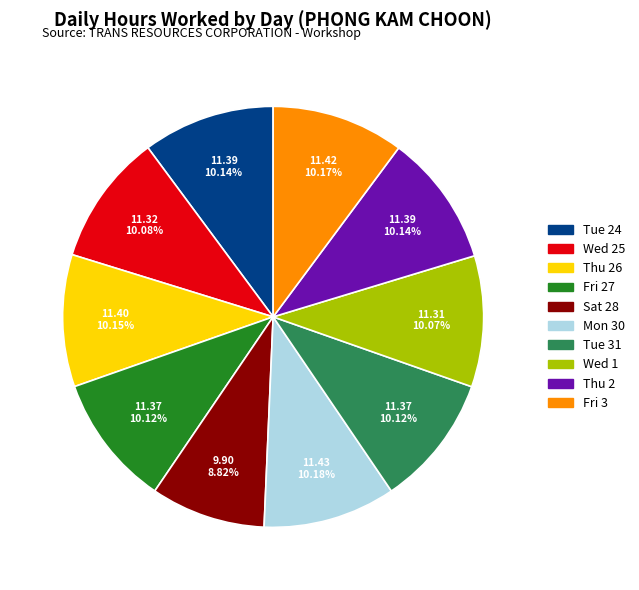

Is there a majority slice in this chart?

No